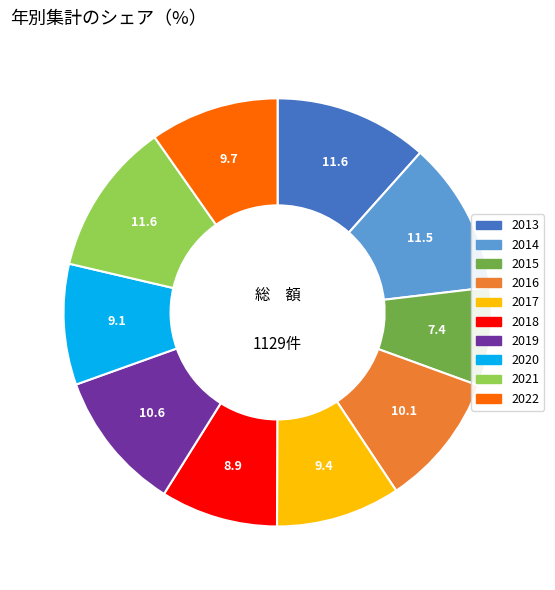

Is the sum of 2014 and 2015 greater than half?

No